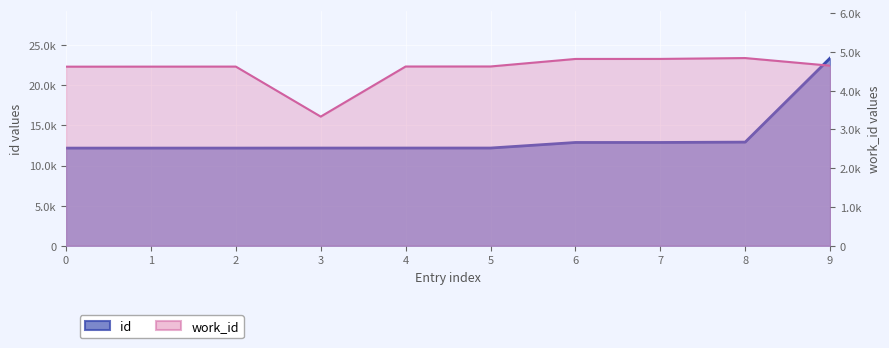

The work_id series shows 4622 at 4. True or false?

True